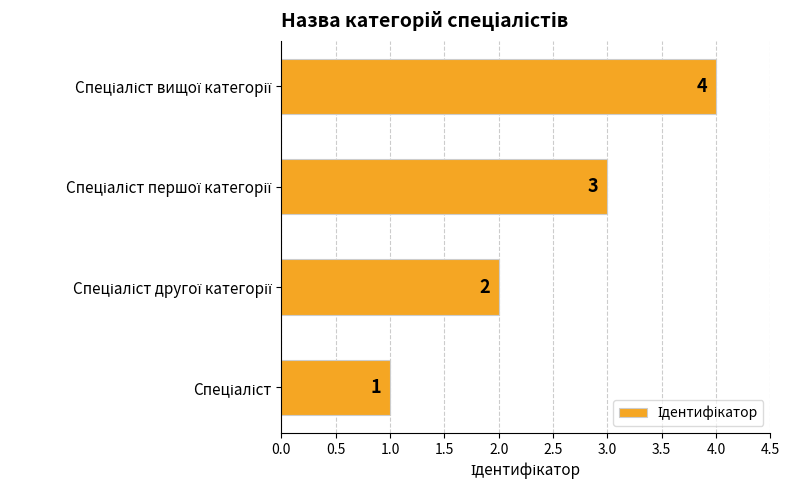

What is the greatest value displayed?

4